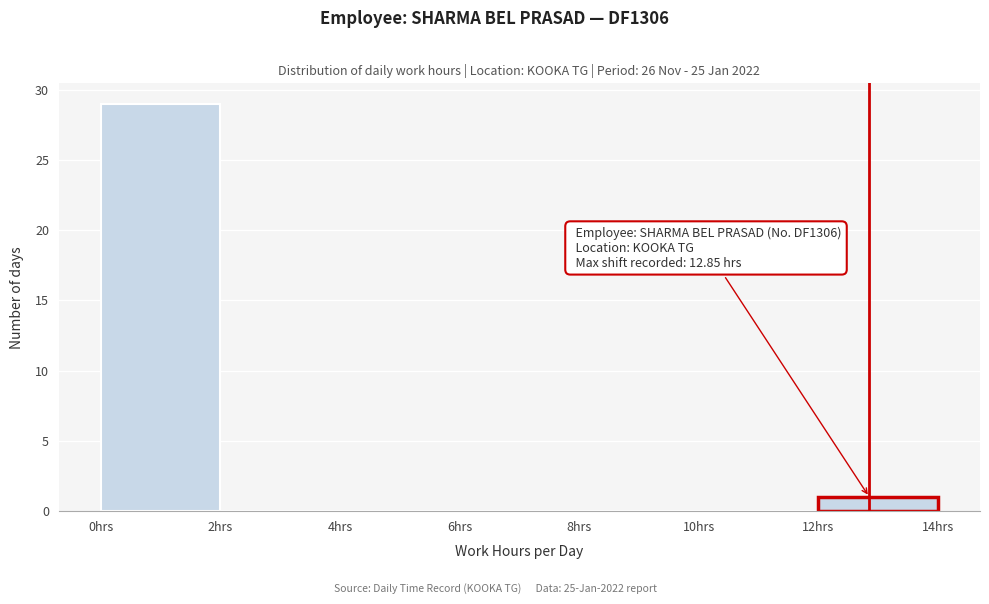

Which range on the x-axis has the tallest bar?

0 to 2